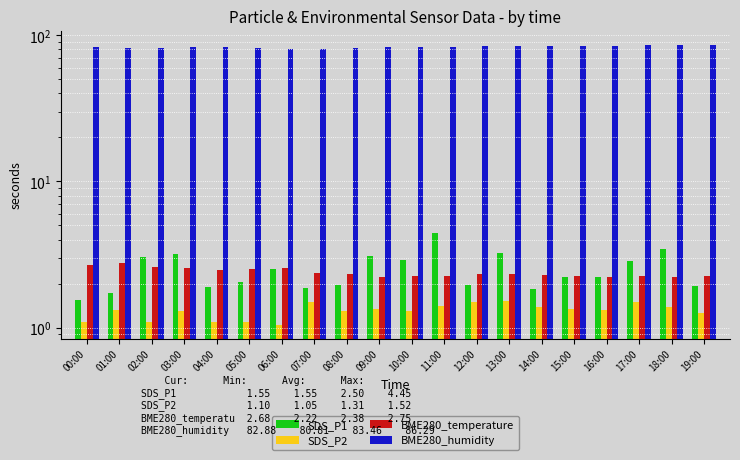

What is the difference between the second highest and minimum values in the SDS_P1 series?

1.9